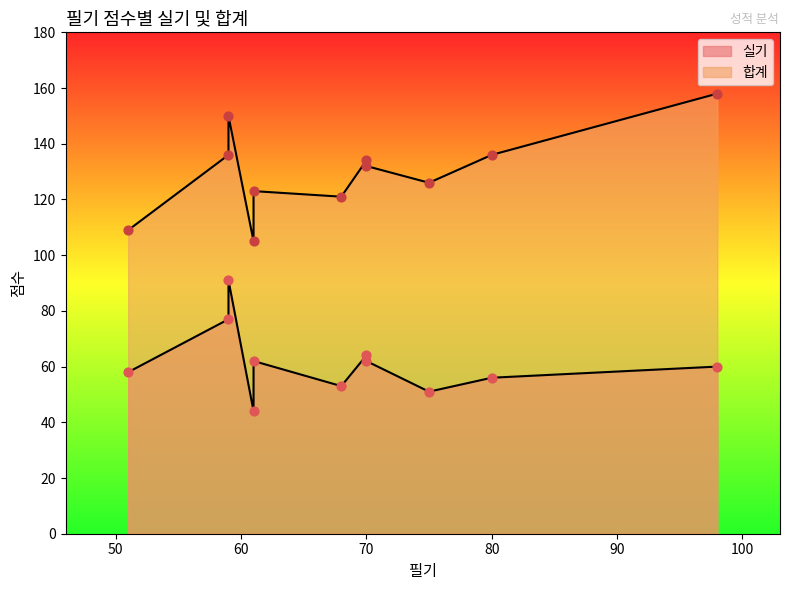

Which series has the widest spread of Y values?

합계